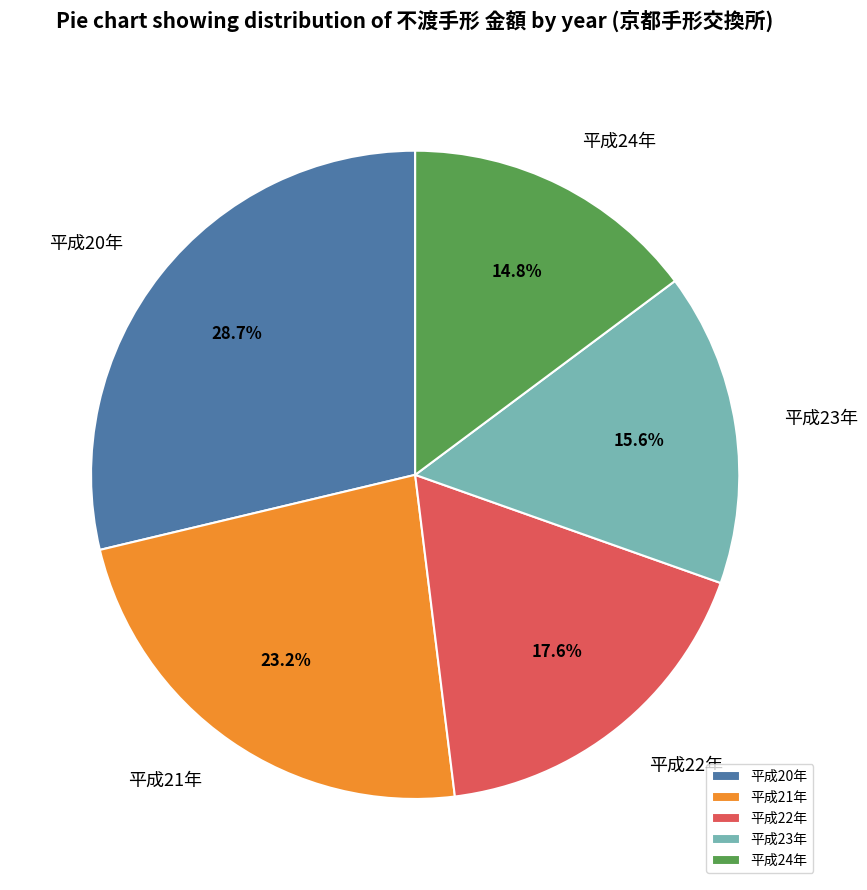

Which slice is the largest?

平成20年